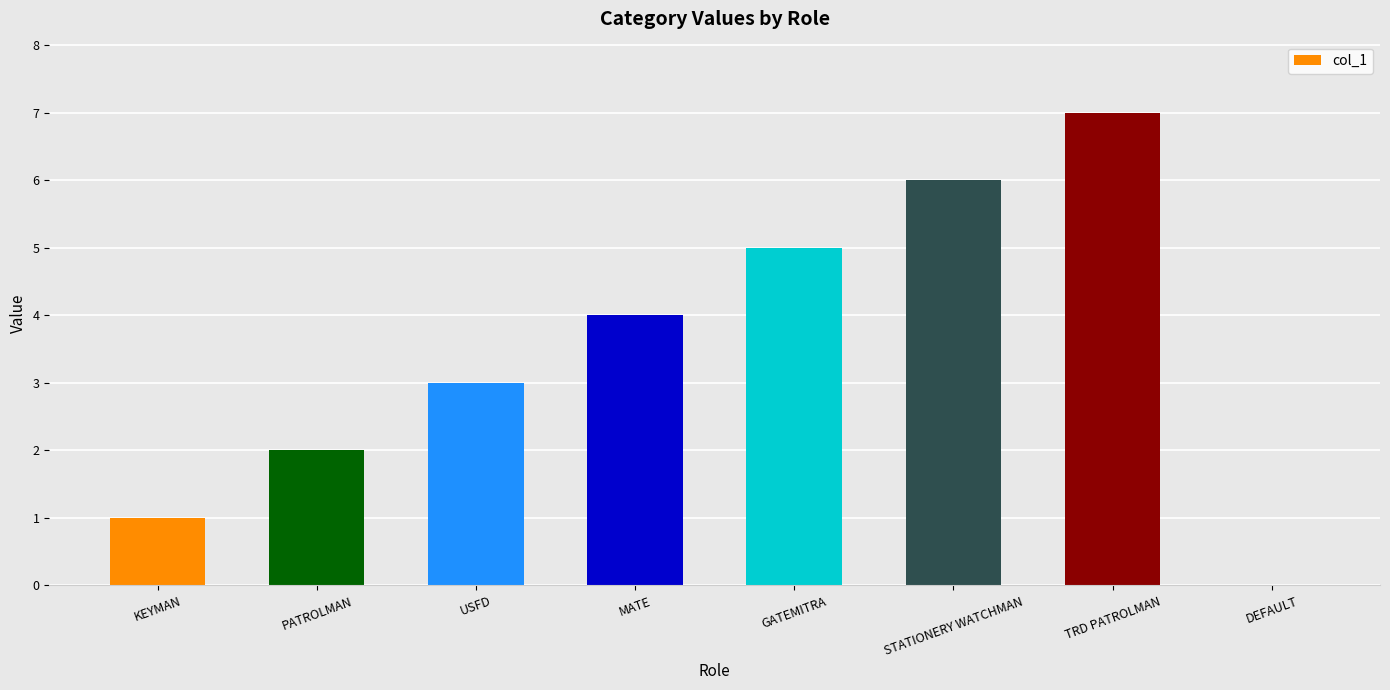

Are the bars horizontal?

No